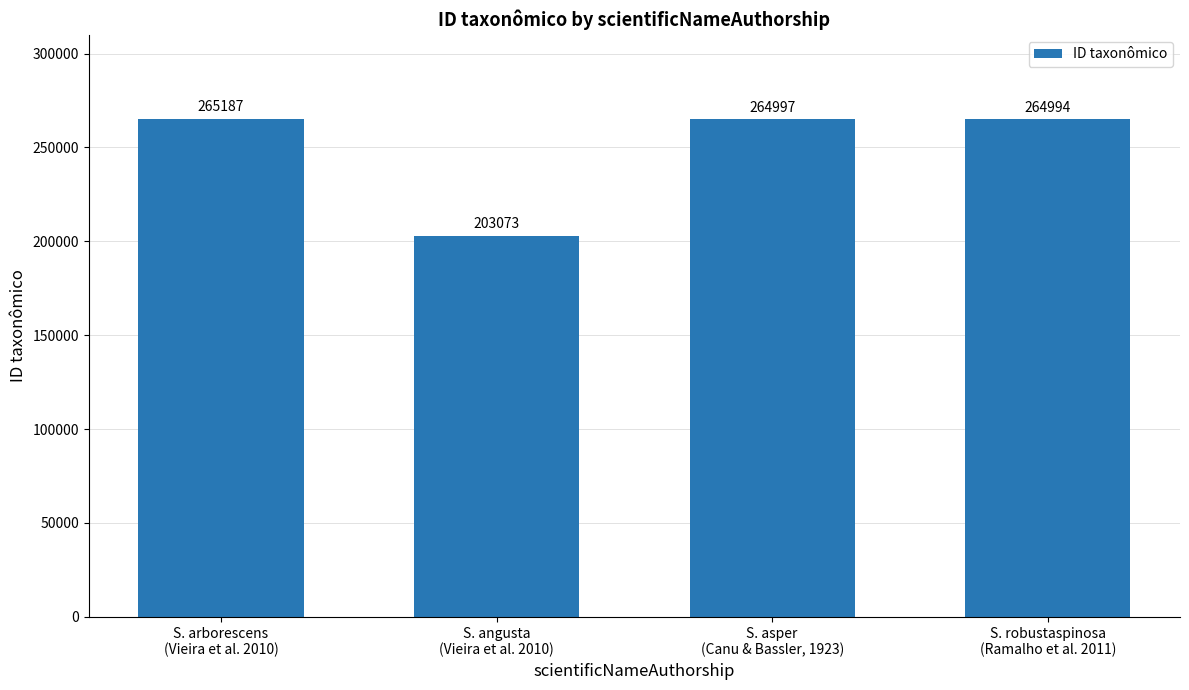

What is the difference between the second highest and second lowest values?

3